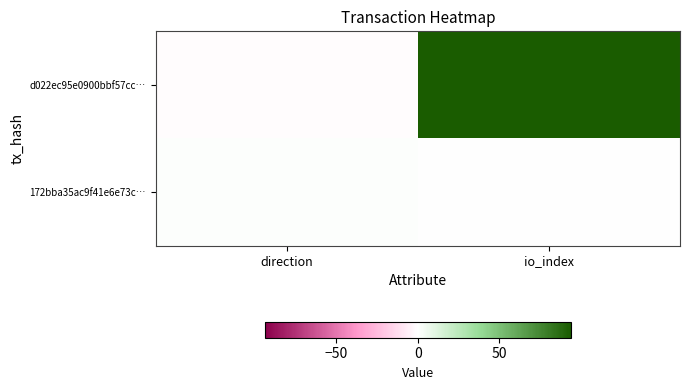

At io_index, list the series in order from smallest to largest.

172bba35ac9f41e6e73c…, d022ec95e0900bbf57cc…